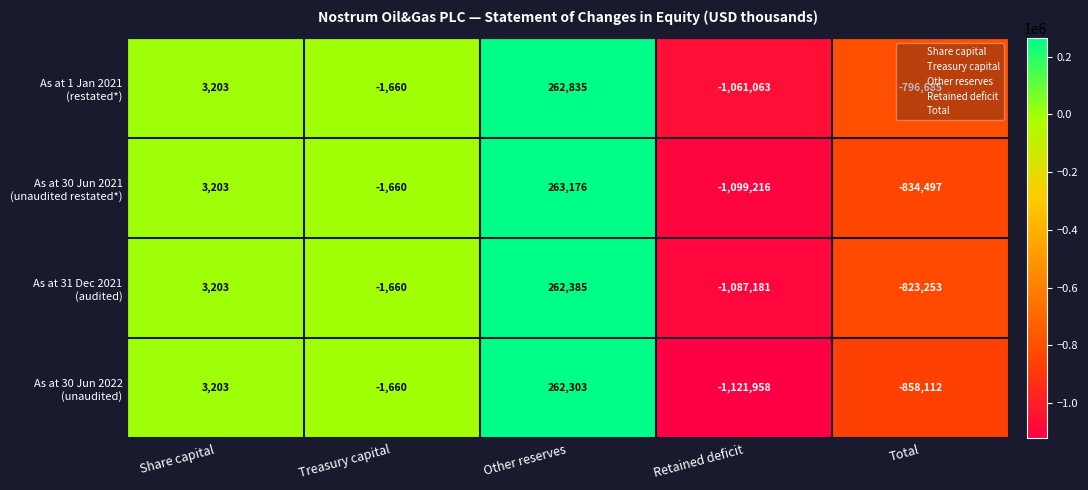

What is the maximum value shown in the chart?

263176